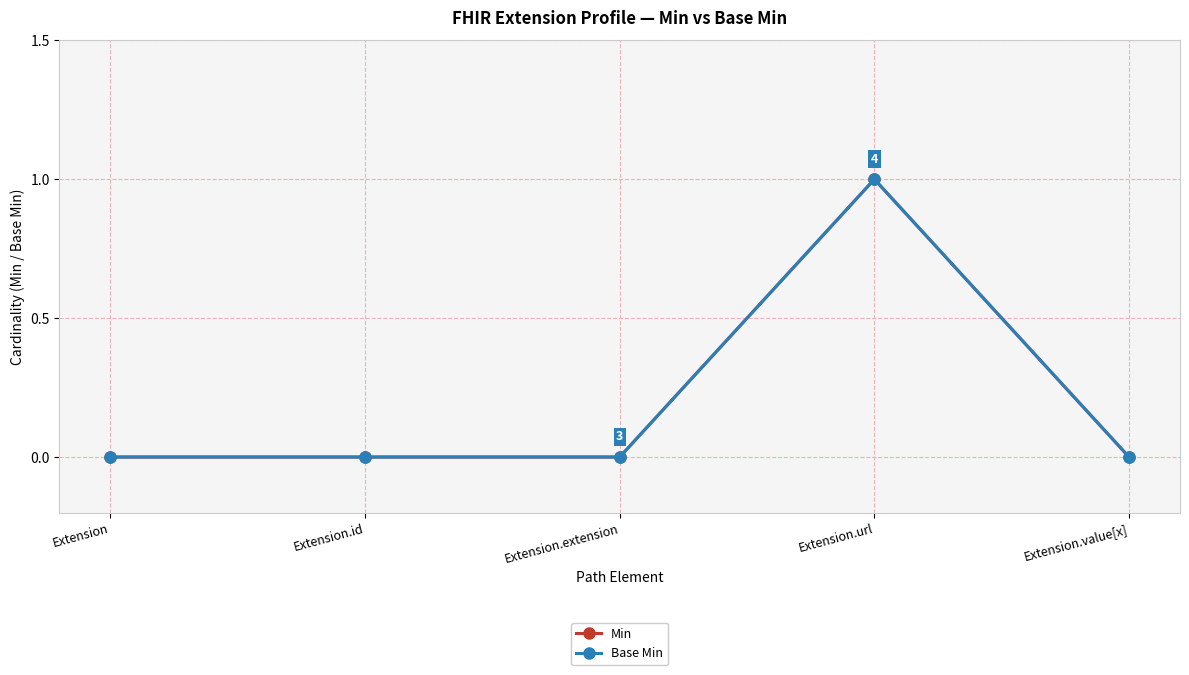

What is the label of the 5th point from the right?

Extension